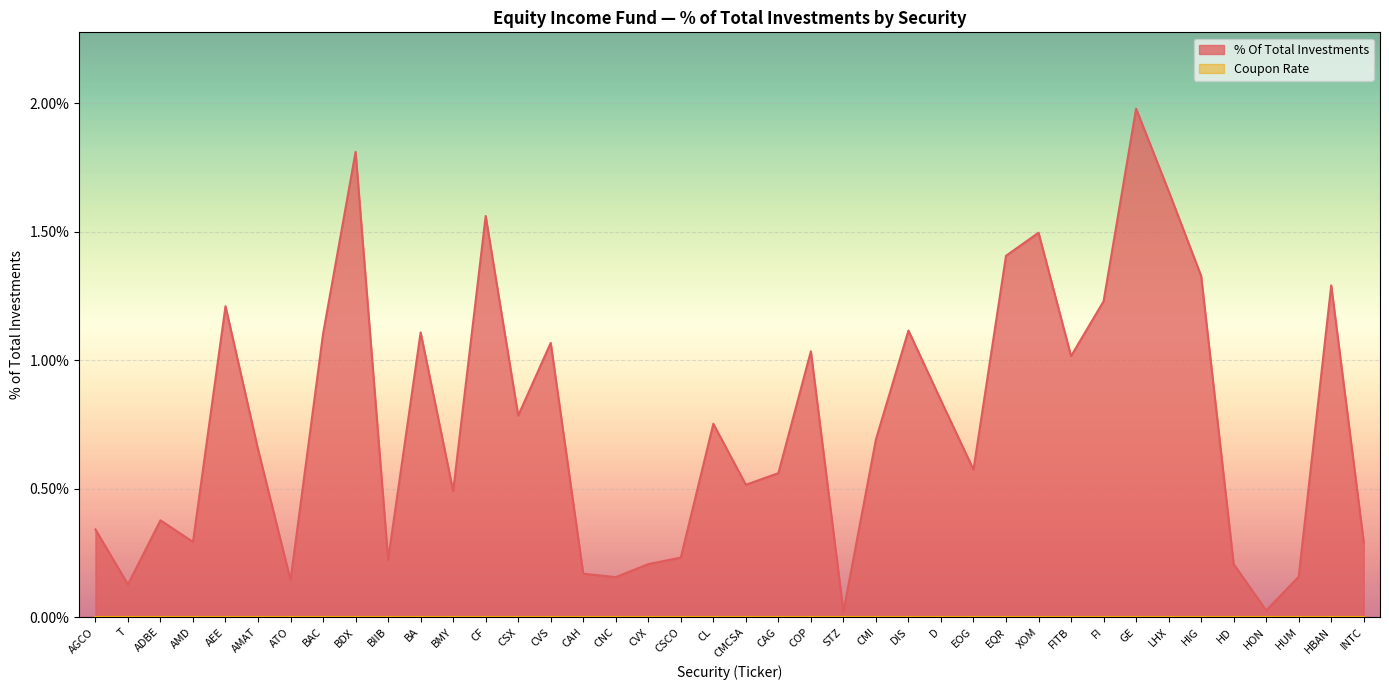

List the labels in order of value, smallest first.

STZ, HON, T, ATO, CNC, HUM, CAH, CVX, HD, BIIB, CSCO, INTC, AMD, AGCO, ADBE, BMY, CMCSA, CAG, EOG, AMAT, CMI, CL, CSX, D, FITB, COP, CVS, BAC, BA, DIS, AEE, FI, HBAN, HIG, EQR, XOM, CF, LHX, BDX, GE